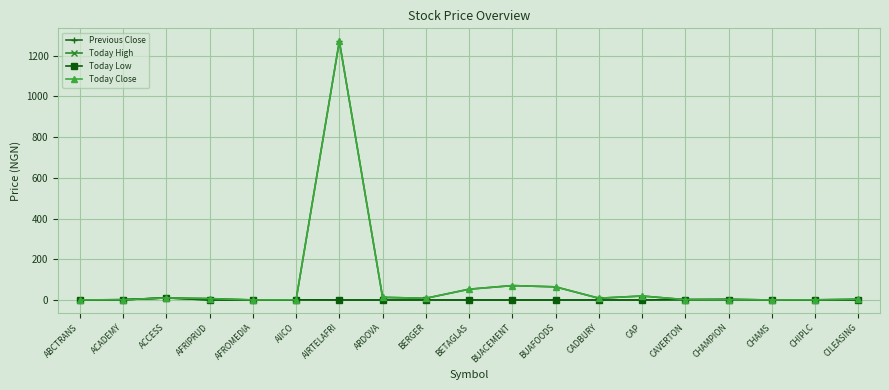

What is the label of the 12th point from the right?

ARDOVA